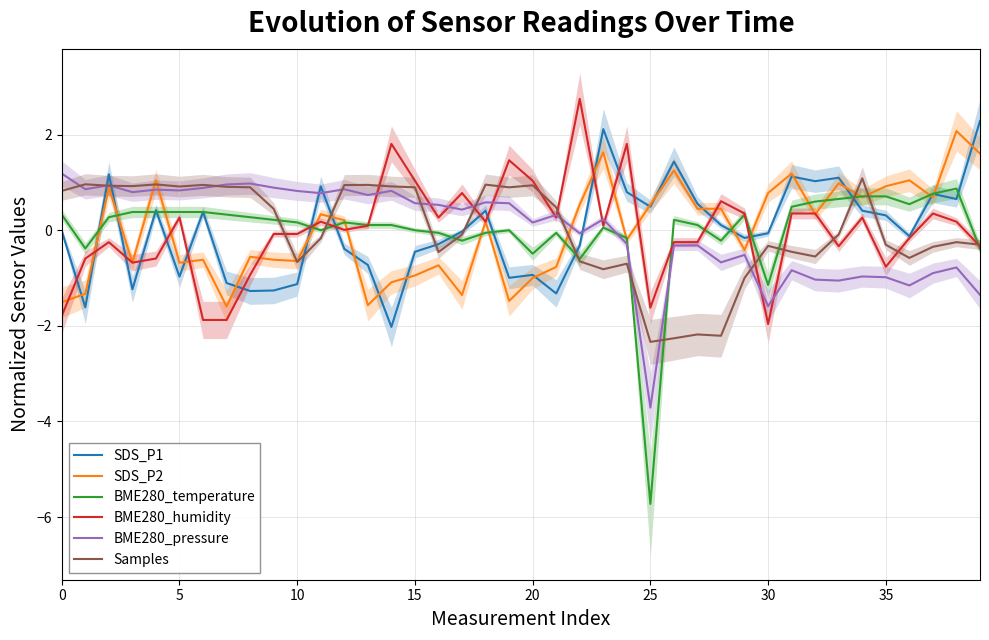

At which category does the chart reach its peak across all series?

22